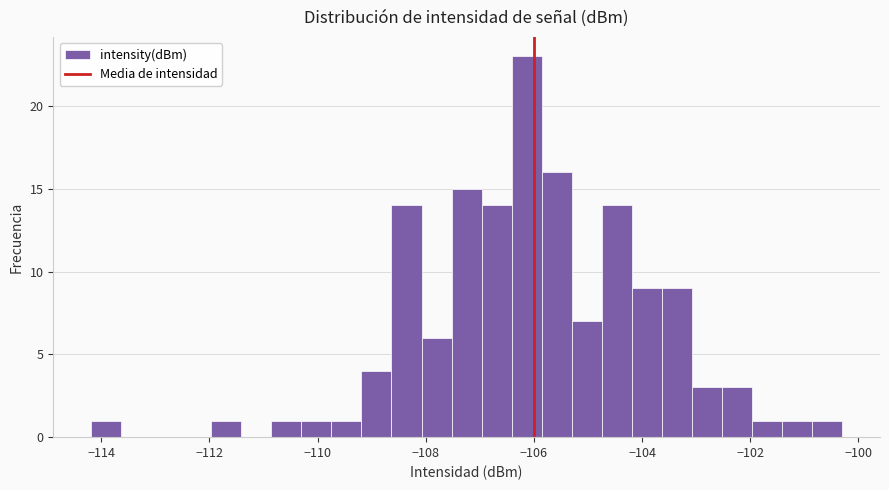

Read against the x-axis, roughly where is the centre of the tallest bar?

-106.2